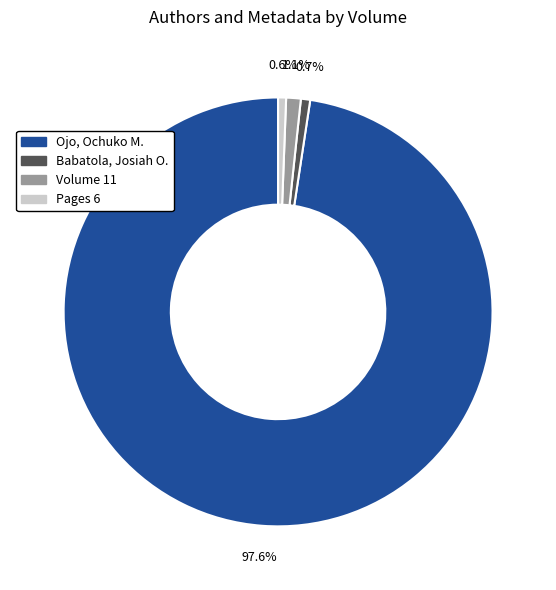

How many slices are in this pie chart?

4